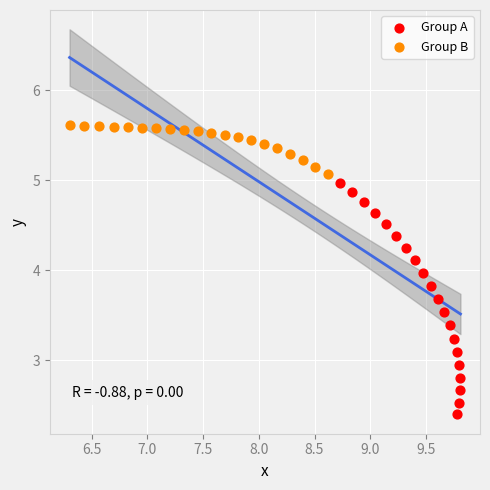

Which series has the largest Y range (max minus min)?

Group A